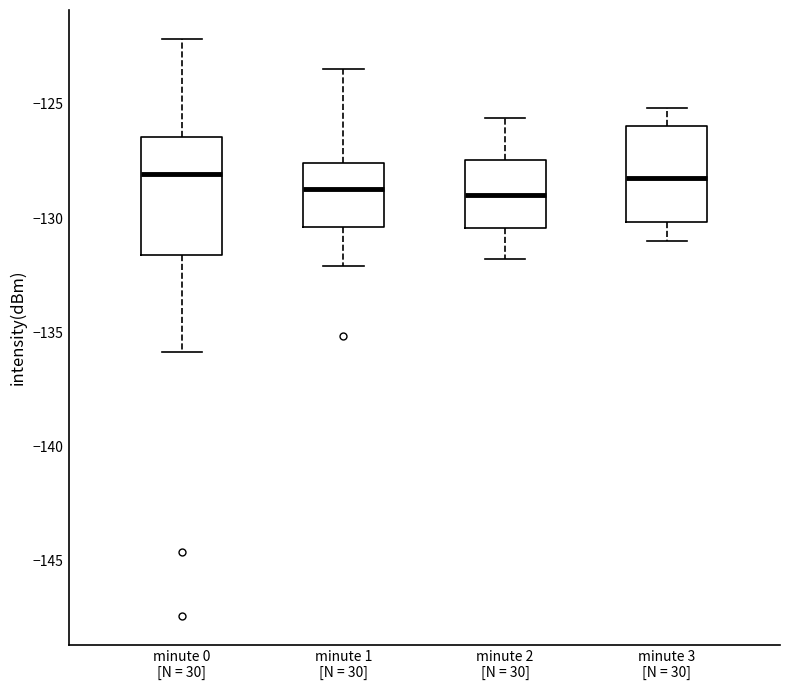

Which box is the tallest, from its lower edge to its upper edge?

minute 0 [N = 30]